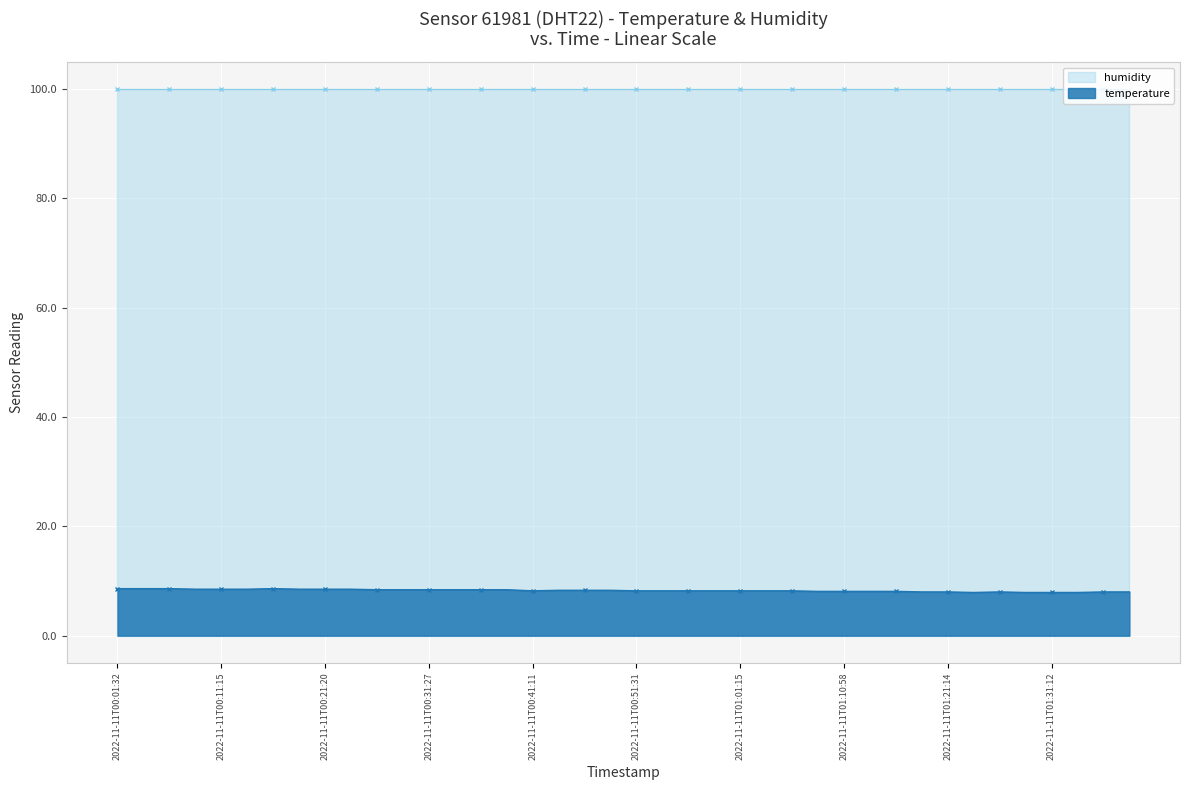

Reading left to right, list all the values displayed in this chart.

2022-11-11T00:01:32=8.6	2022-11-11T00:03:58=8.6	2022-11-11T00:06:23=8.6	2022-11-11T00:08:49=8.5	2022-11-11T00:11:15=8.5	2022-11-11T00:13:42=8.5	2022-11-11T00:16:09=8.6	2022-11-11T00:18:35=8.5	2022-11-11T00:21:20=8.5	2022-11-11T00:23:51=8.5	2022-11-11T00:26:36=8.4	2022-11-11T00:29:01=8.4	2022-11-11T00:31:27=8.4	2022-11-11T00:33:52=8.4	2022-11-11T00:36:18=8.4	2022-11-11T00:38:44=8.4	2022-11-11T00:41:11=8.2	2022-11-11T00:43:37=8.3	2022-11-11T00:46:03=8.3	2022-11-11T00:48:47=8.3	2022-11-11T00:51:31=8.2	2022-11-11T00:53:57=8.2	2022-11-11T00:56:23=8.2	2022-11-11T00:58:49=8.2	2022-11-11T01:01:15=8.2	2022-11-11T01:03:41=8.2	2022-11-11T01:06:06=8.2	2022-11-11T01:08:32=8.1	2022-11-11T01:10:58=8.1	2022-11-11T01:13:33=8.1	2022-11-11T01:15:59=8.1	2022-11-11T01:18:26=8.0	2022-11-11T01:21:14=8.0	2022-11-11T01:23:41=7.9	2022-11-11T01:26:17=8.0	2022-11-11T01:28:44=7.9	2022-11-11T01:31:12=7.9	2022-11-11T01:33:39=7.9	2022-11-11T01:36:13=8.0	2022-11-11T01:38:39=8.0